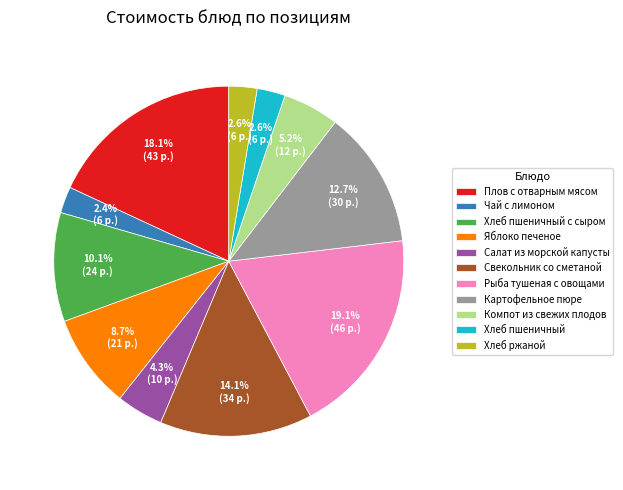

Is there a majority slice in this chart?

No